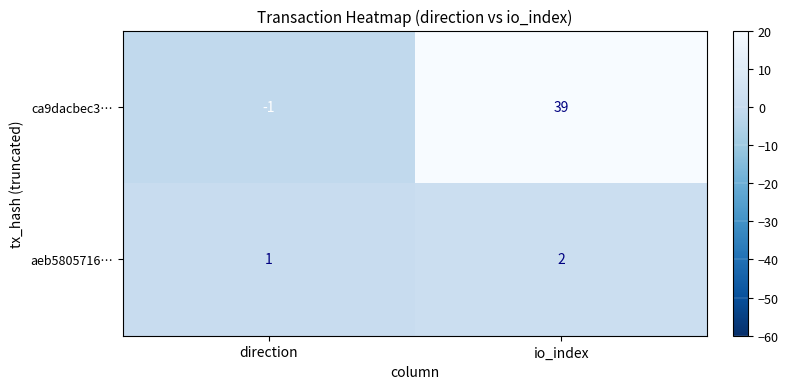

At which category is the sum across all series the highest?

io_index